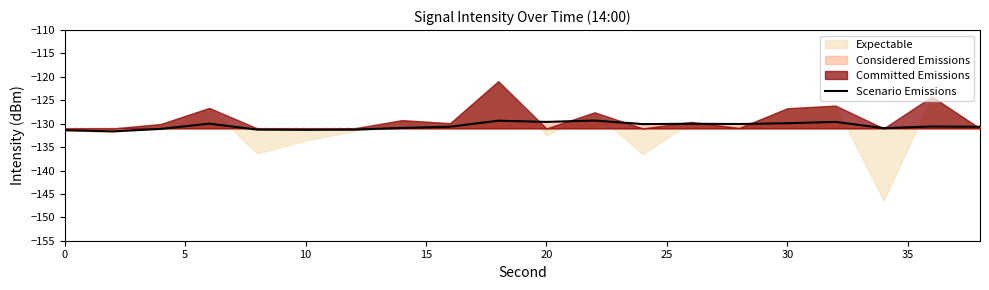

What is the minimum value shown in the chart?

-131.6